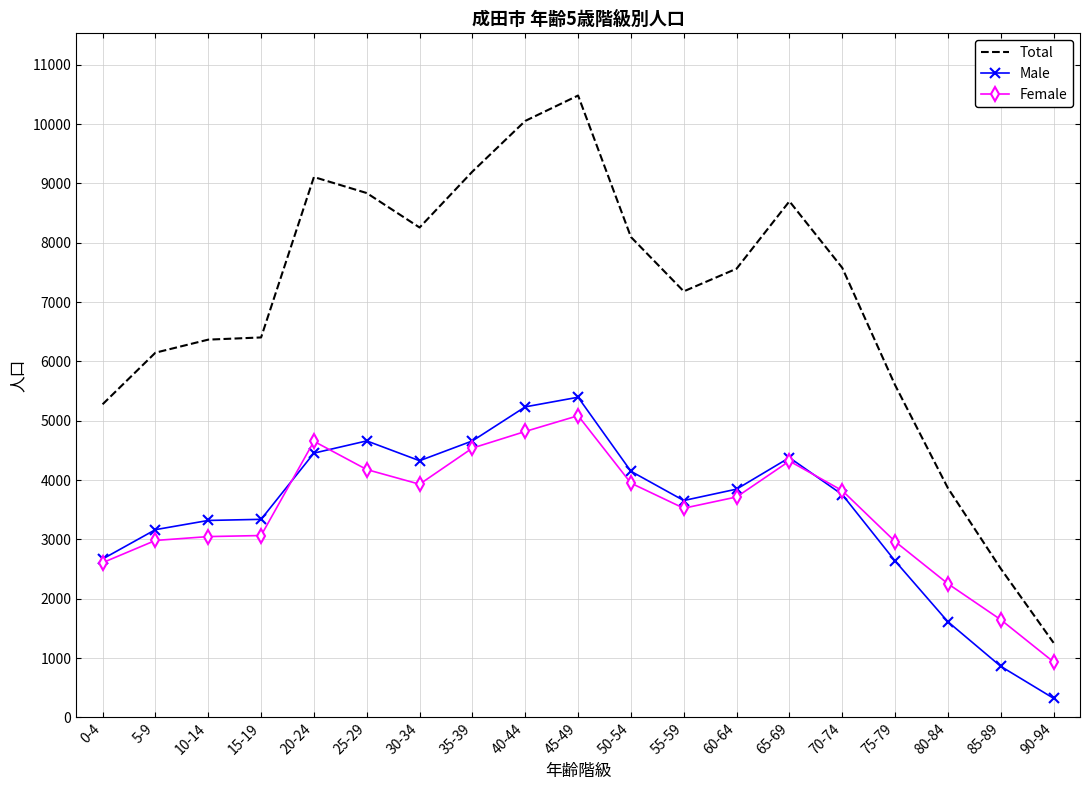

Is it true that Total equals 3777 at 30-34?

False